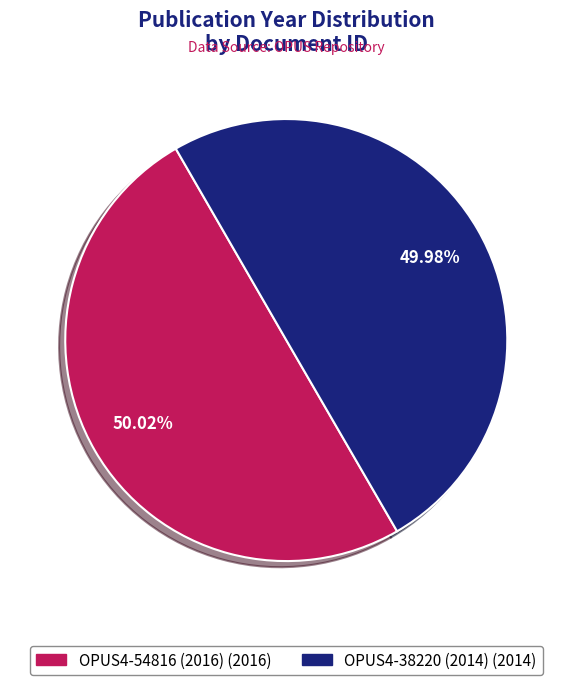

To the nearest percent, what portion does OPUS4-38220 (2014) represent?

50%